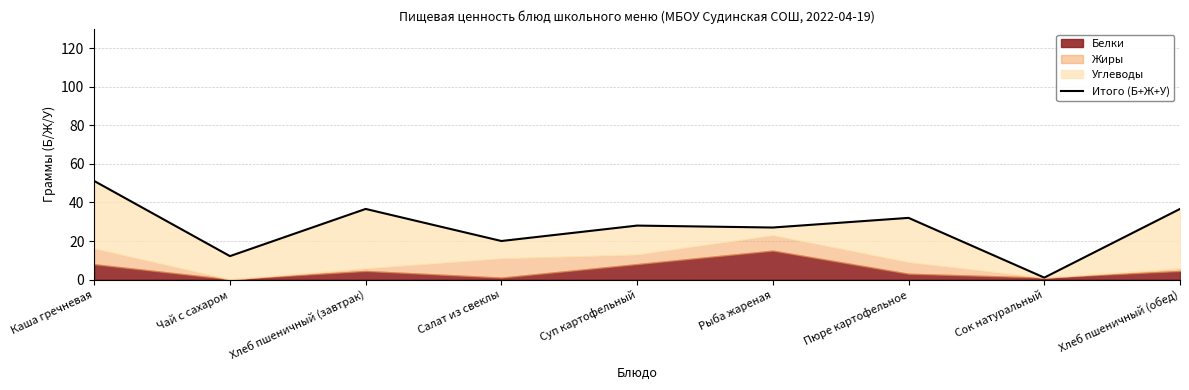

What is the sum of all values?

244.6